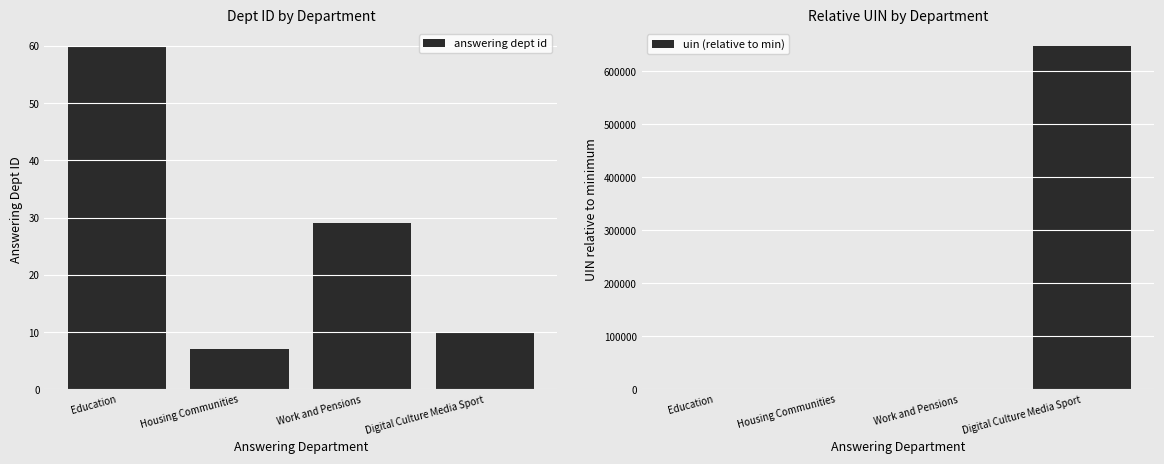

Reading right to left, transcribe all the data shown in this chart.

answering dept id: 10	29	7	60
uin (relative to min): 647835	2	1	0